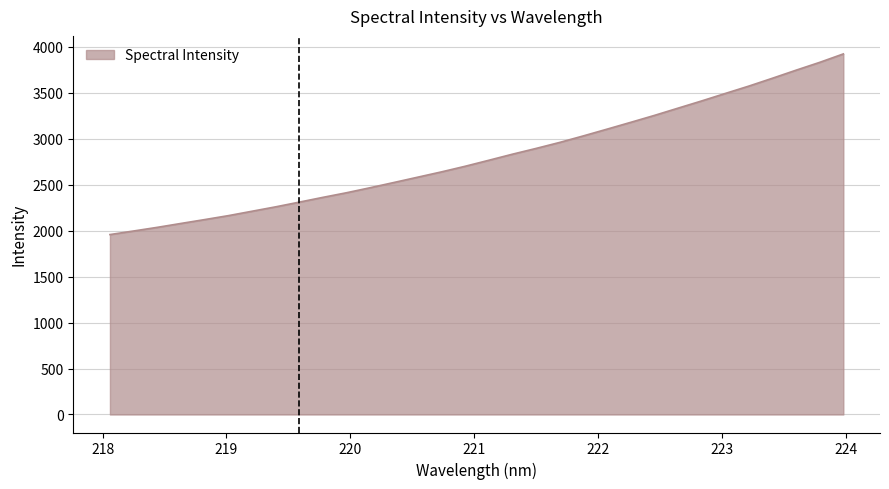

What is the difference between the maximum and minimum values?

1964.7